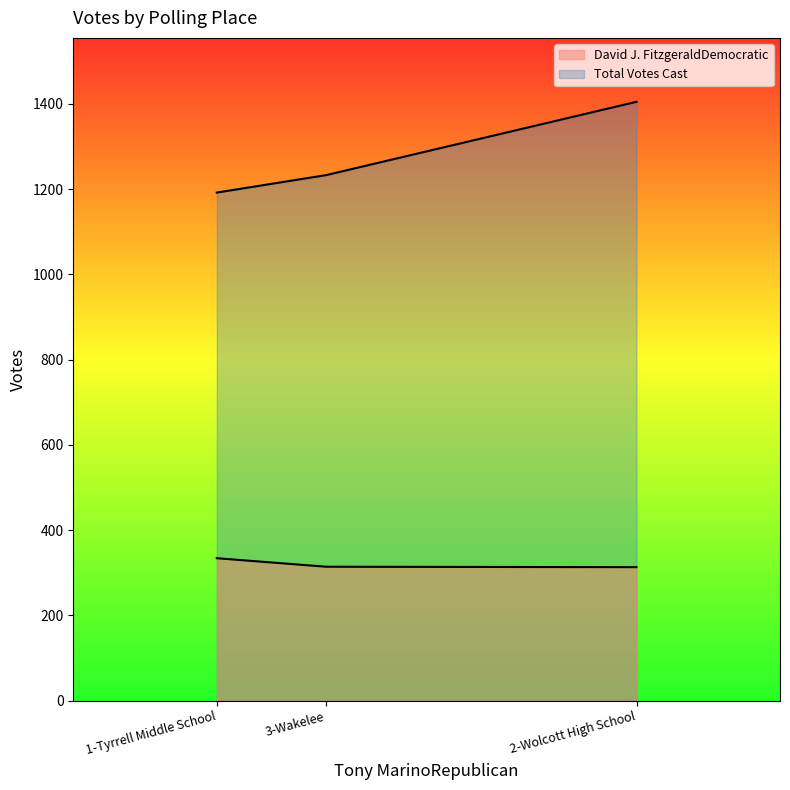

Which has a higher value, 3-Wakelee or 2-Wolcott High School?

3-Wakelee